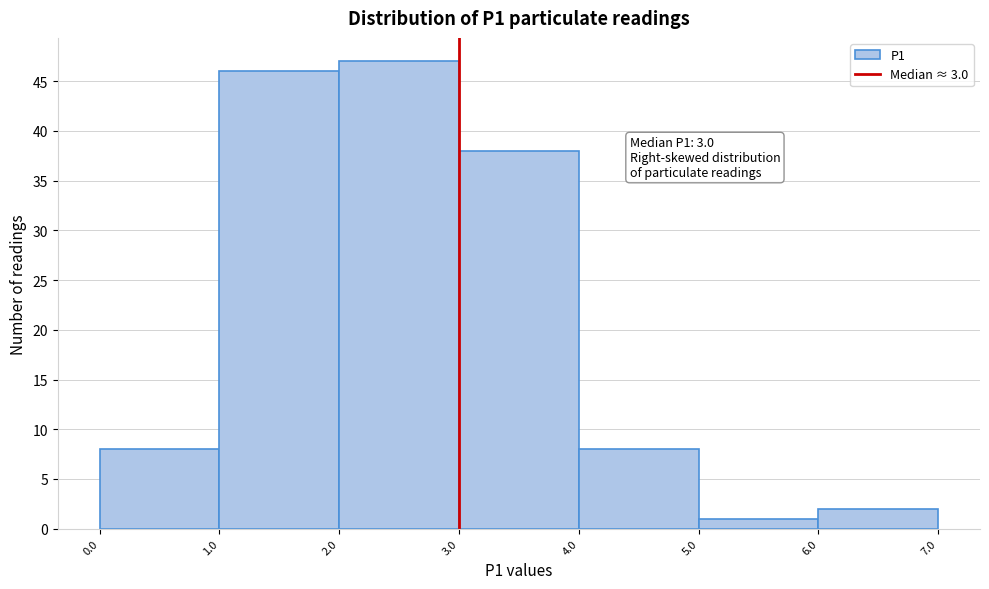

Over which range of the x-axis is the bar tallest?

2.0 to 3.0